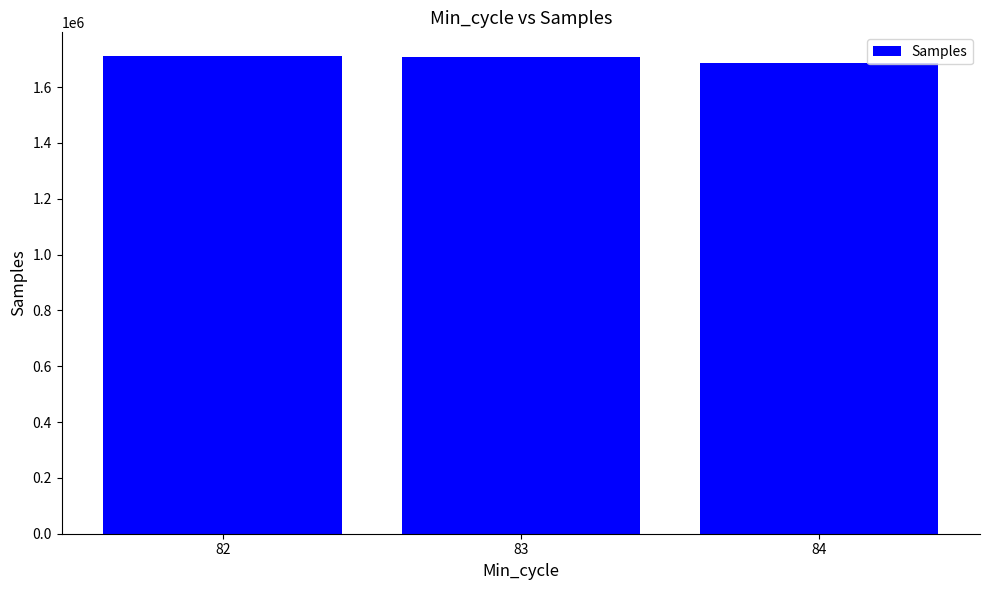

Count the number of categories in the chart.

3